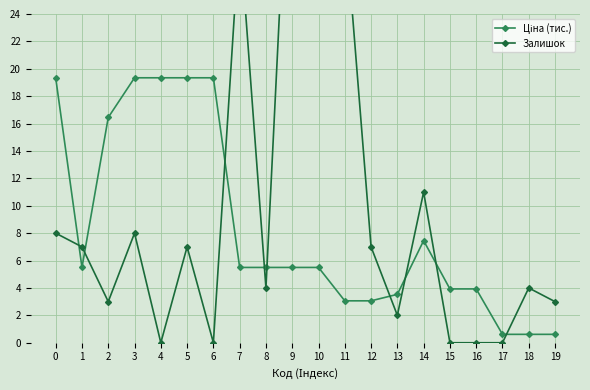

What is the value of the Залишок point at the 4th from the left?

8.0